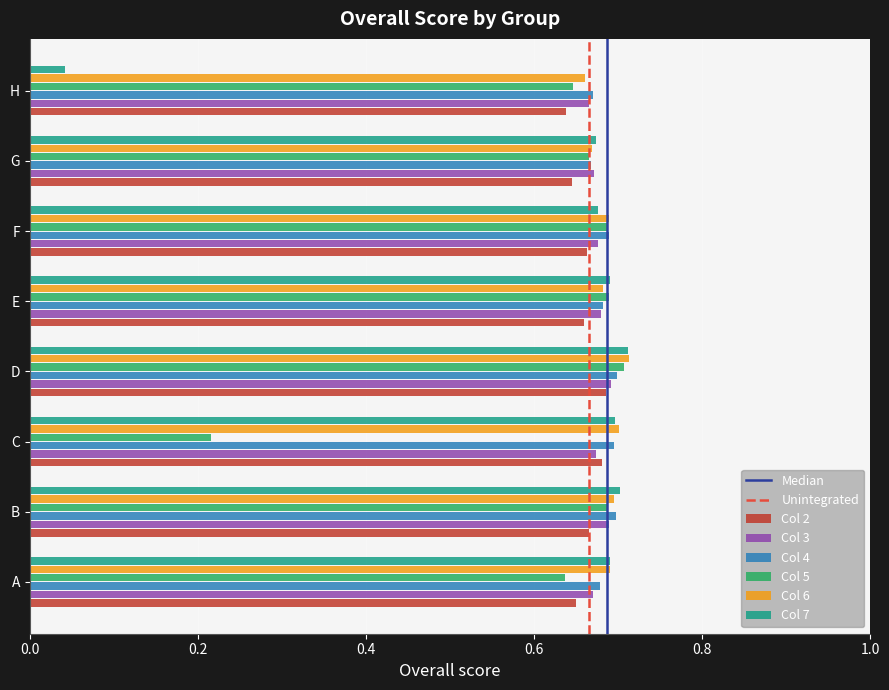

Is the value of Col 2 at B greater than the value of Col 4 at C?

No